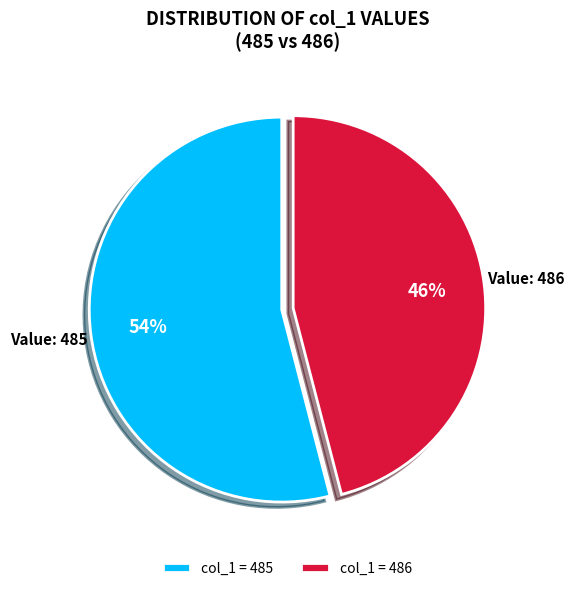

Rank the categories by value from lowest to highest.

col_1 = 486, col_1 = 485